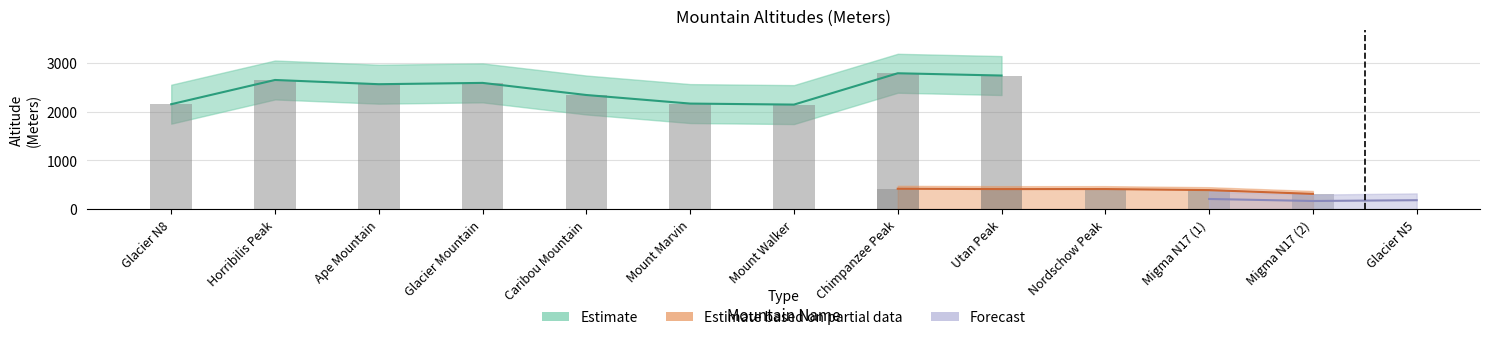

Is the value of Forecast at Nordschow Peak greater than the value of Estimate based on partial data at Ape Mountain?

No